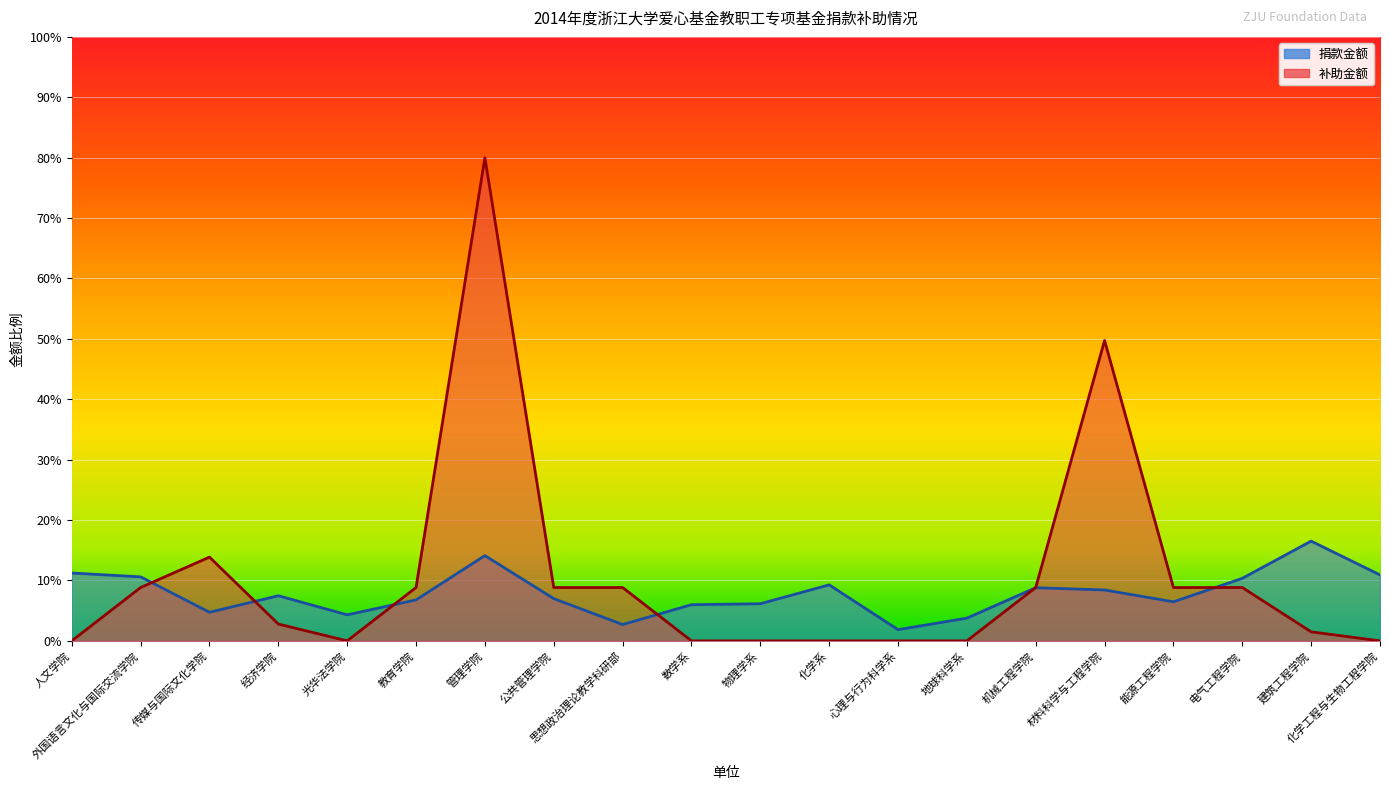

How many categories are shown in the chart?

20